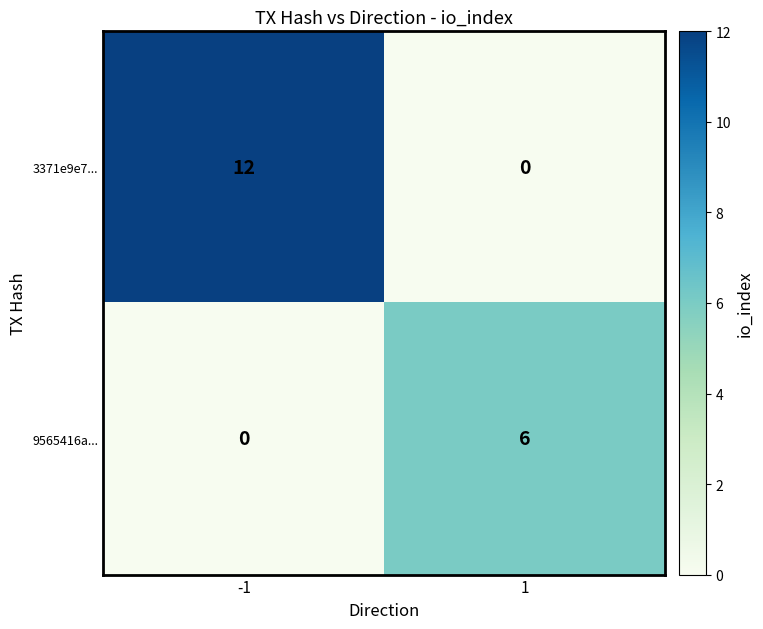

What is the spread (max minus min) of values at 1?

6